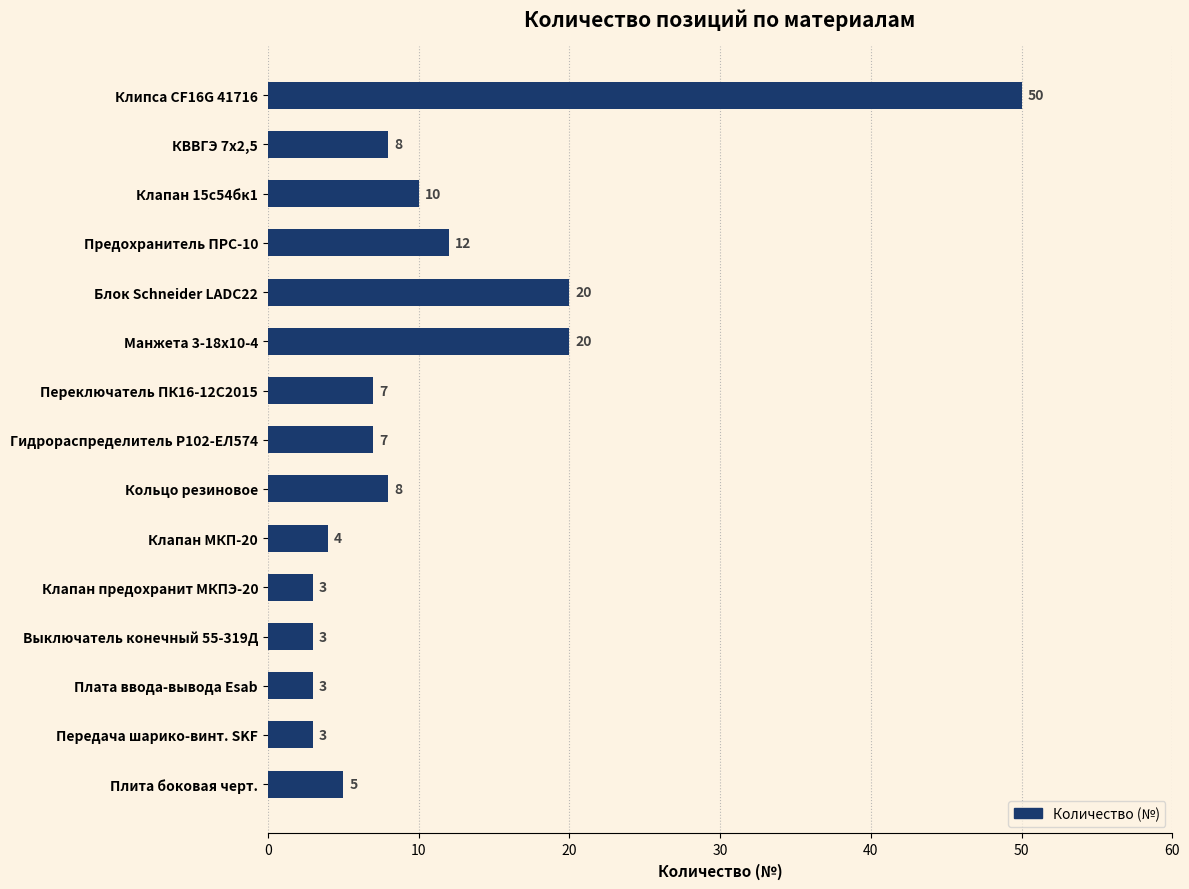

What is the change in value from Гидрораспределитель Р102-ЕЛ574 to Плата ввода-вывода Esab?

-4